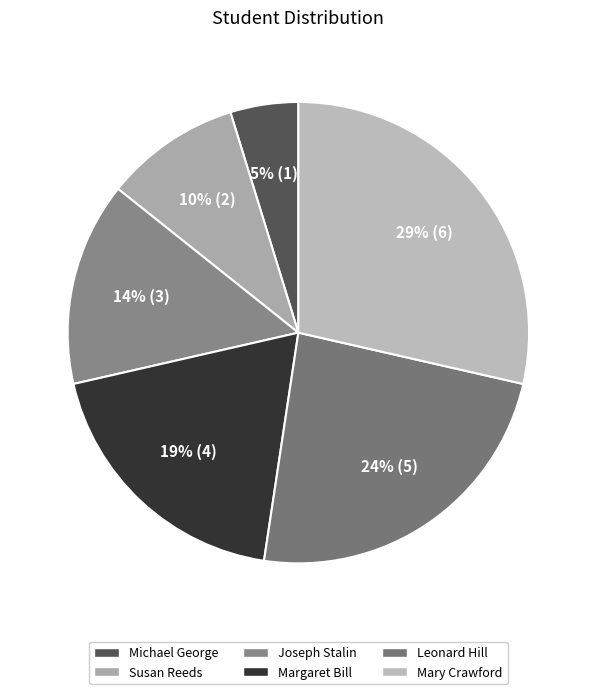

Rank the categories by value from highest to lowest.

Mary Crawford, Leonard Hill, Margaret Bill, Joseph Stalin, Susan Reeds, Michael George